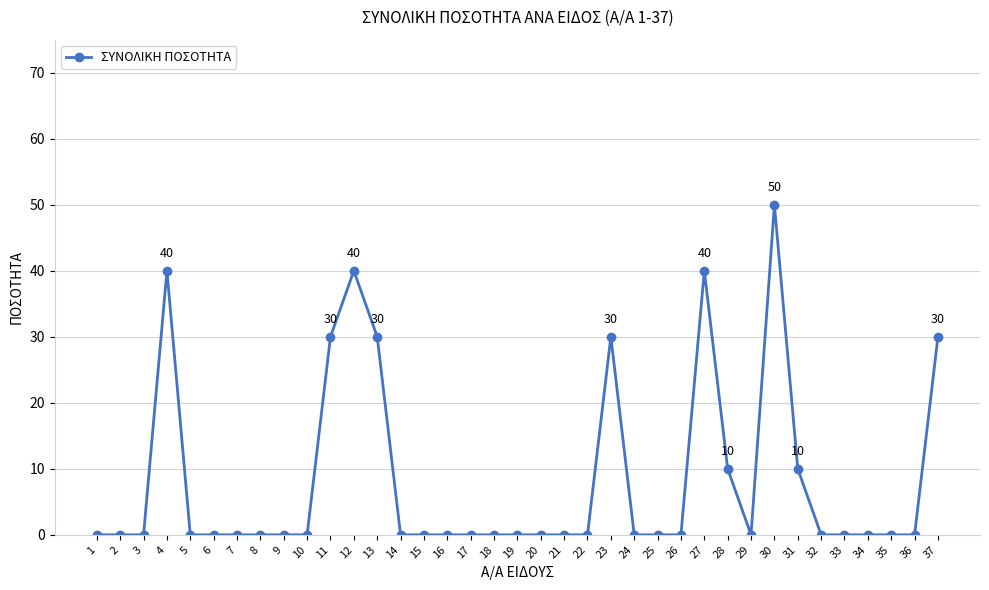

True or false: there are more than 1 points higher than both neighbors.

True